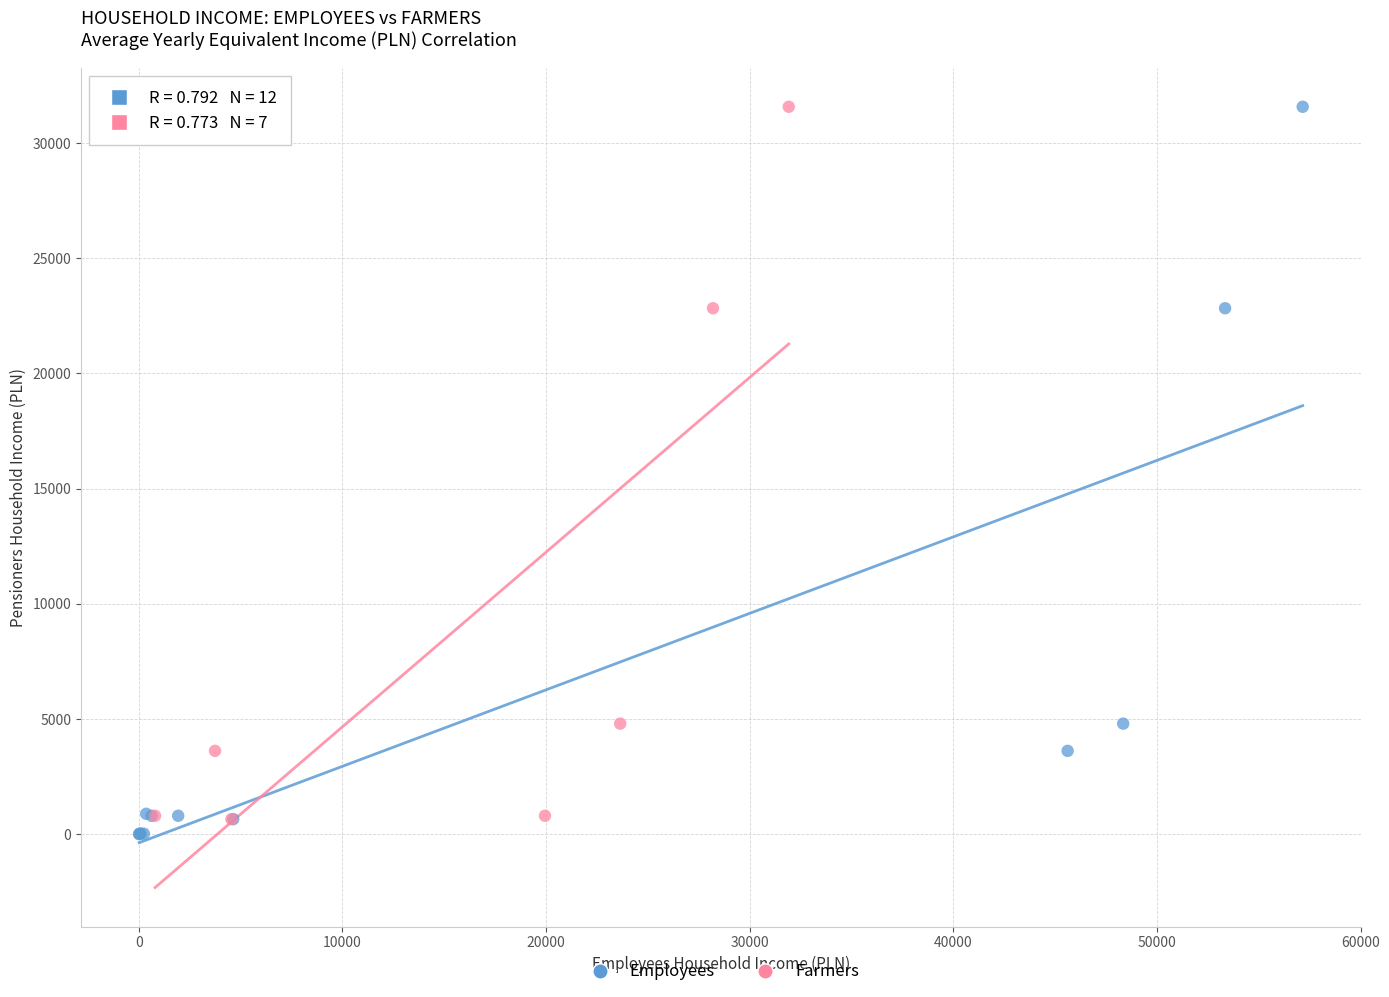

Which series has the largest Y range (max minus min)?

Employees